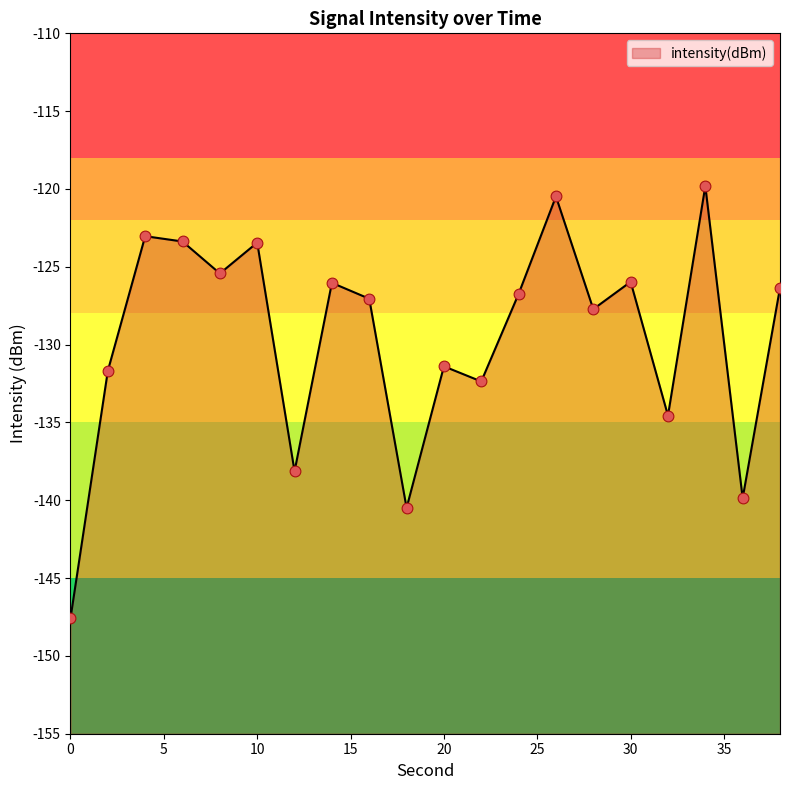

Which has a higher value, 12 or 32?

32